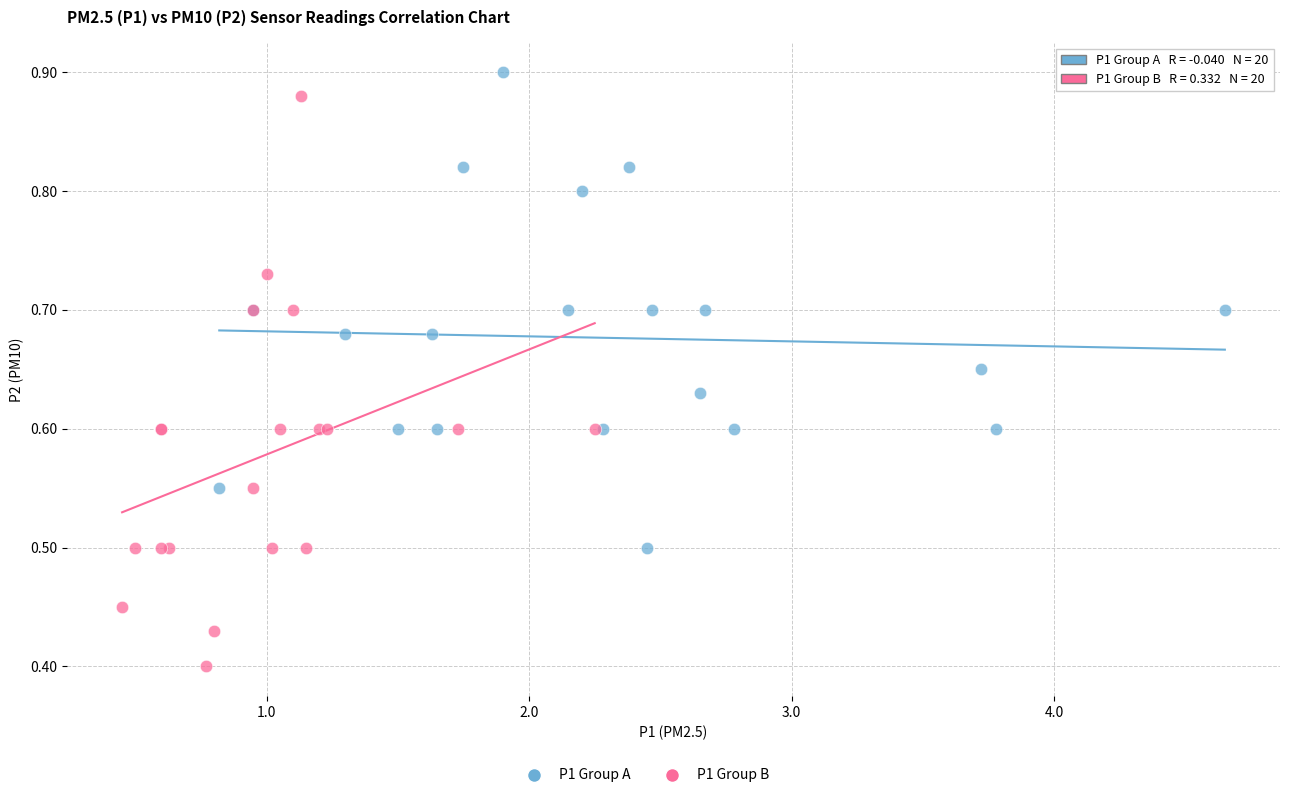

Which series contains the lowest Y value?

P1 Group B